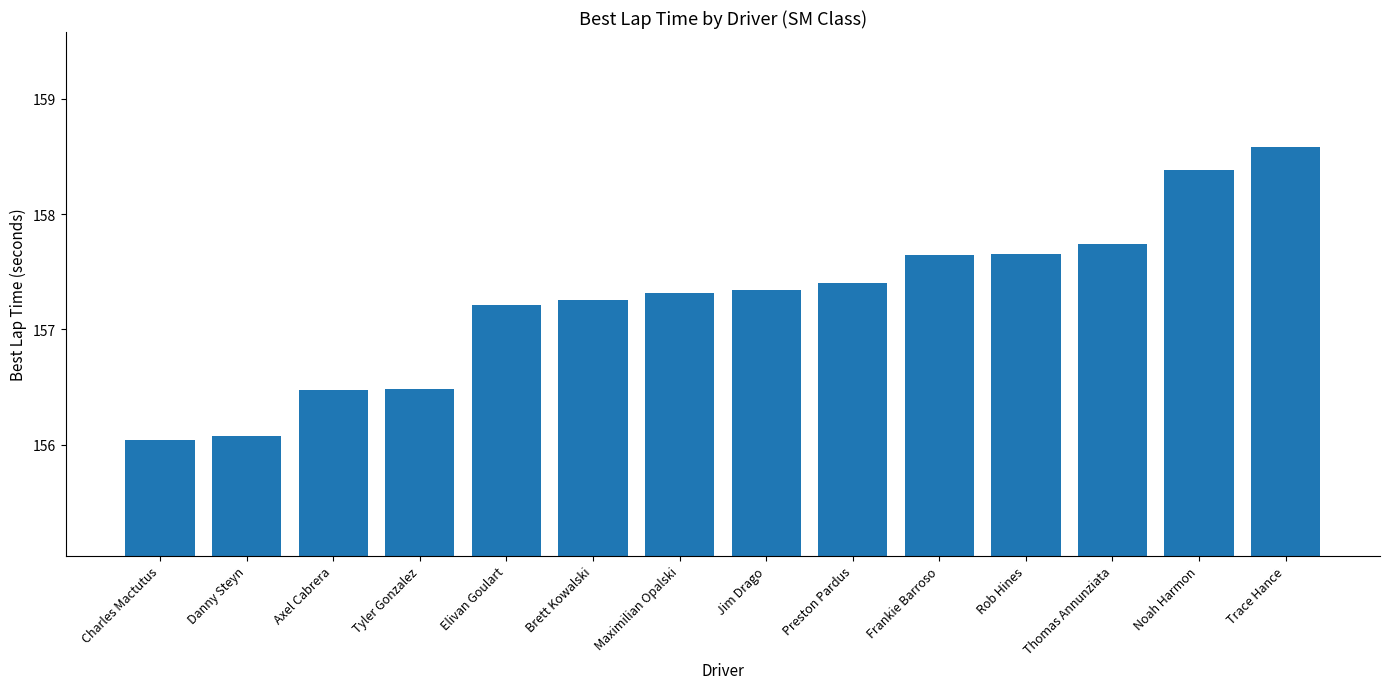

What value does the data have at Jim Drago?

157.3